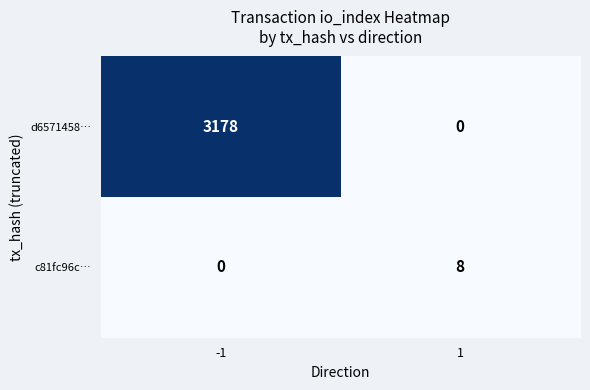

What is the total value across all series at -1?

3178